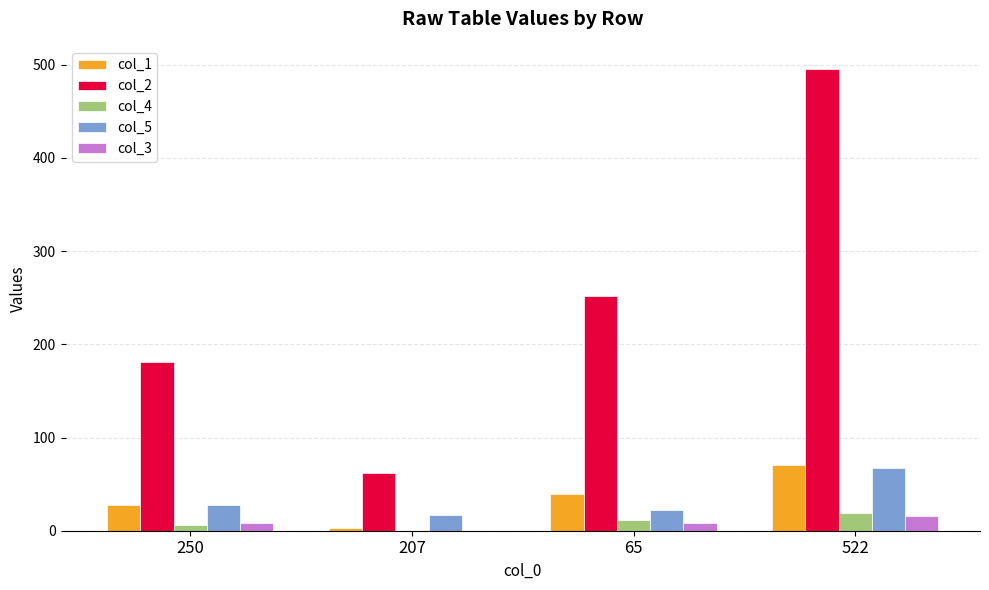

Is the value of col_1 at 250 greater than the value of col_4 at 65?

Yes